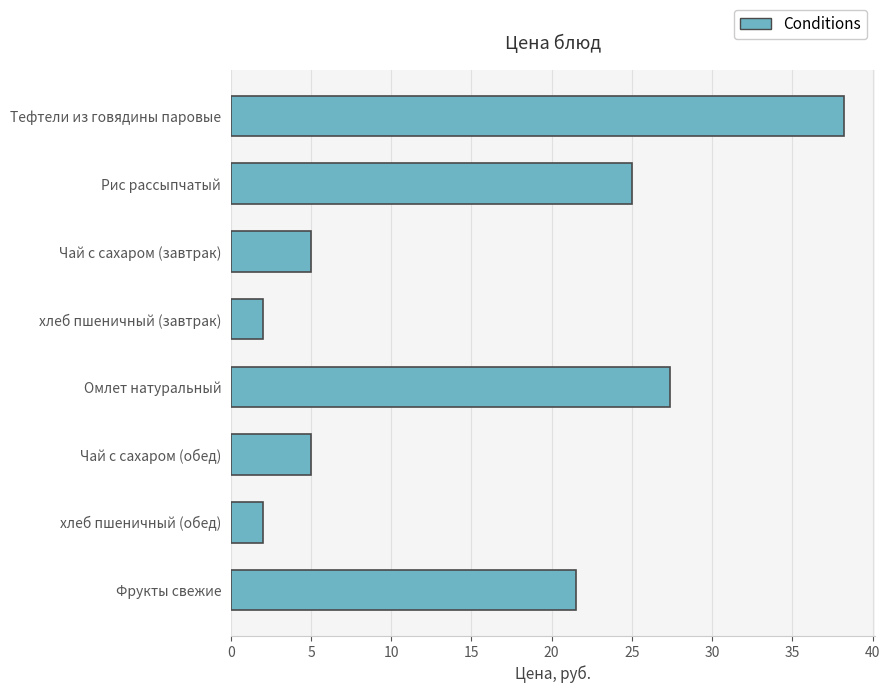

What is the difference between the second highest and minimum values?

25.4